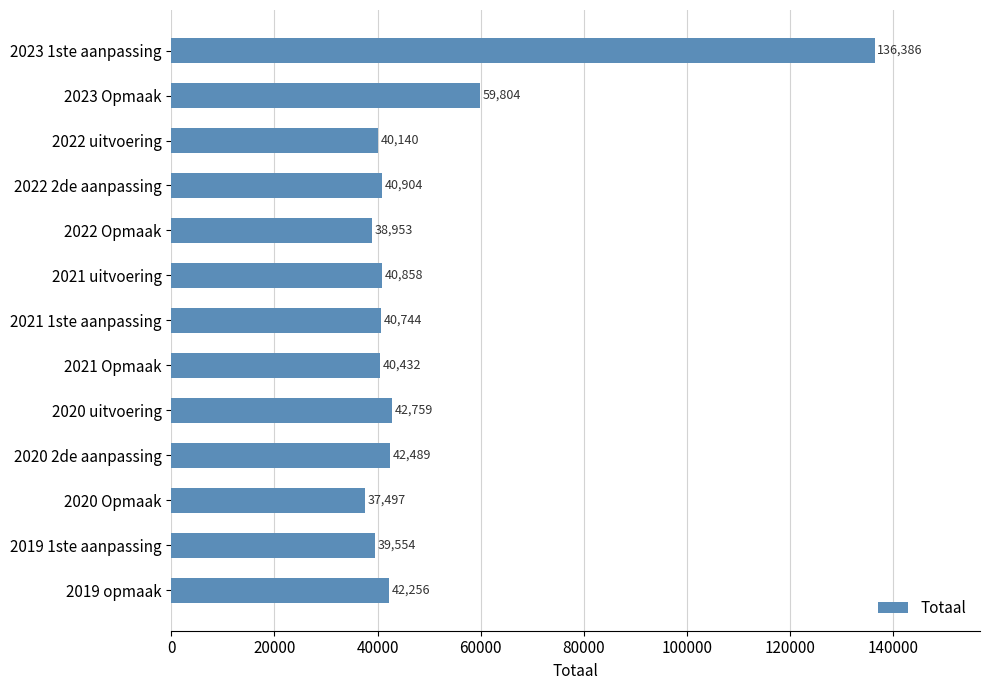

The chart shows a value of 42759 at 2020 uitvoering. True or false?

True